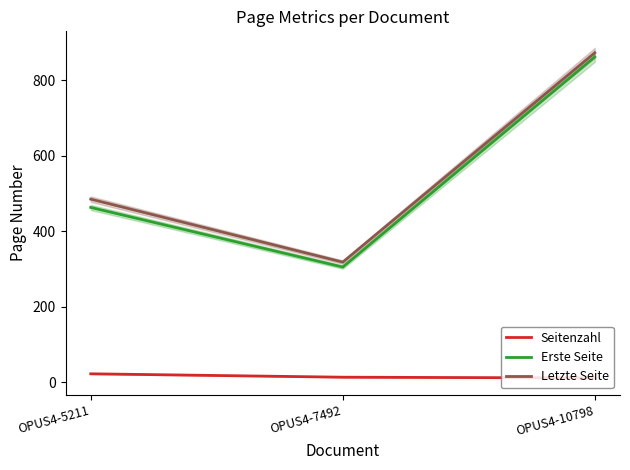

The Erste Seite series shows 463 at OPUS4-5211. True or false?

True